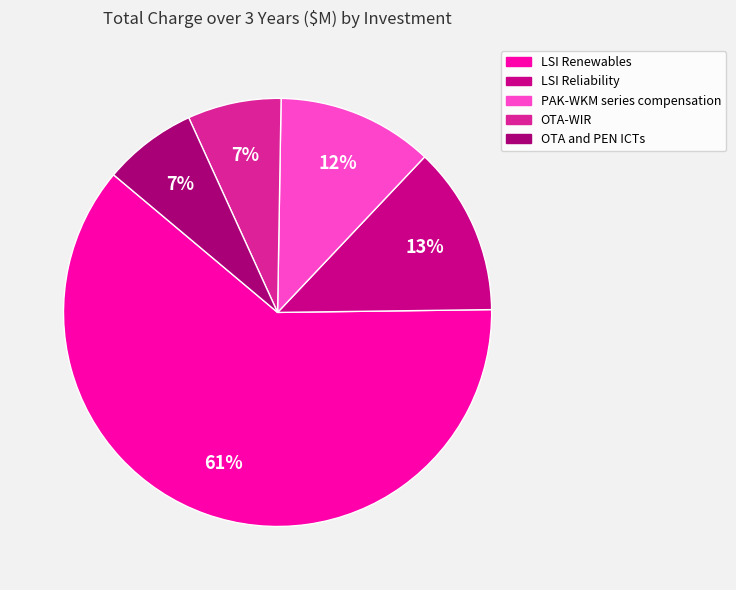

Rank the categories by value from lowest to highest.

OTA-WIR, OTA and PEN ICTs, PAK-WKM series compensation, LSI Reliability, LSI Renewables